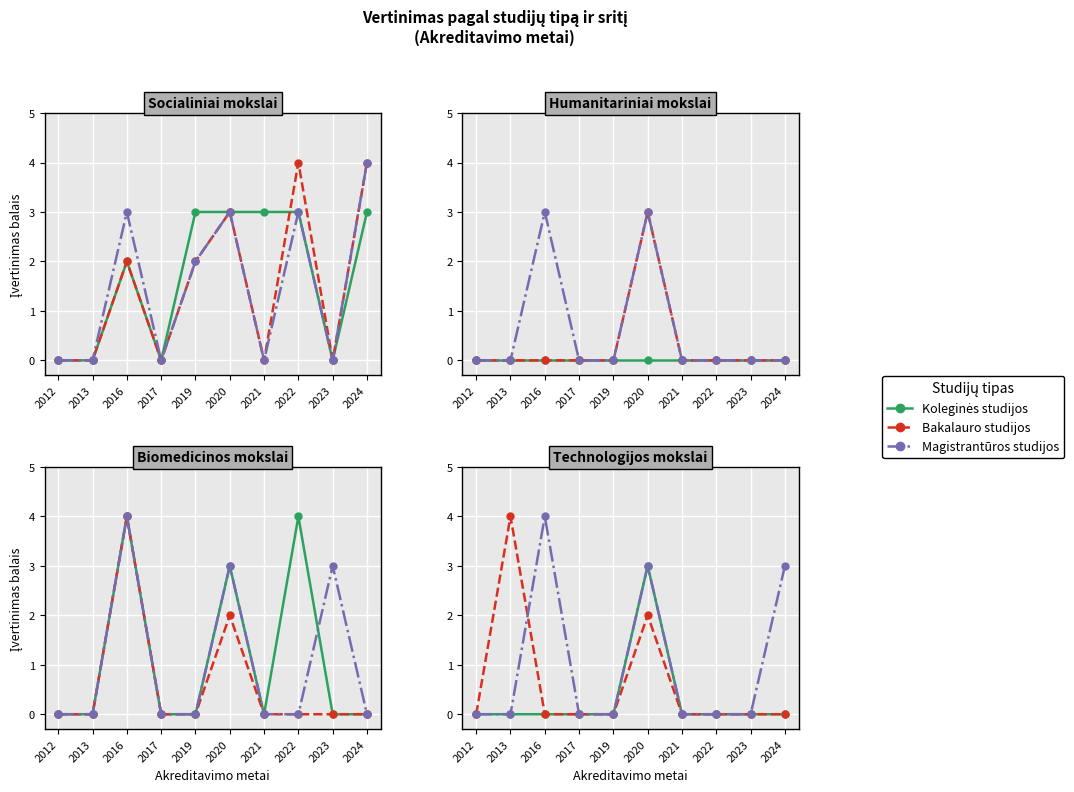

Reading left to right, extract all data points from this chart.

Koleginės studijos: 2012=0	2013=0	2016=0	2017=0	2019=0	2020=3	2021=0	2022=0	2023=0	2024=0
Bakalauro studijos: 2012=0	2013=4	2016=0	2017=0	2019=0	2020=2	2021=0	2022=0	2023=0	2024=0
Magistrantūros studijos: 2012=0	2013=0	2016=4	2017=0	2019=0	2020=3	2021=0	2022=0	2023=0	2024=3